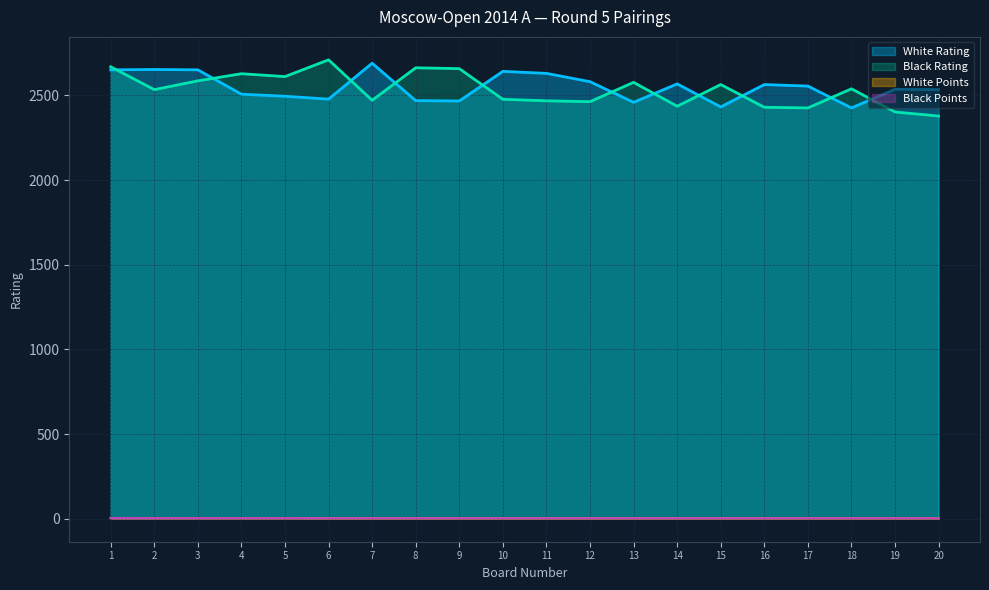

True or false: White Rating has a value of 3811.7 at 15.

False